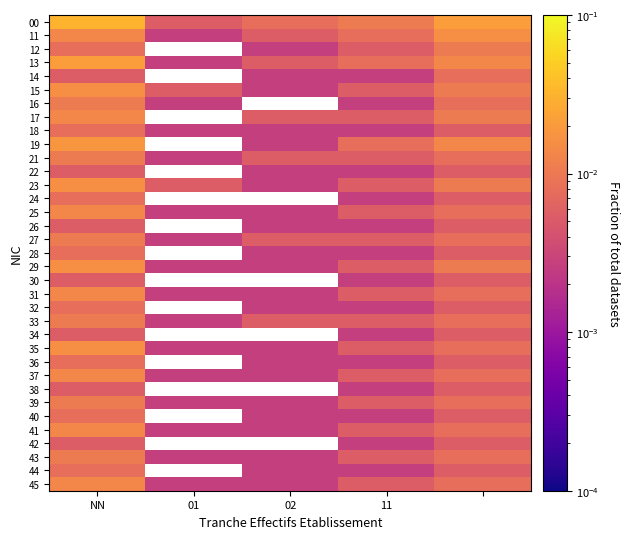

At which category does the chart reach its peak across all series?

NN